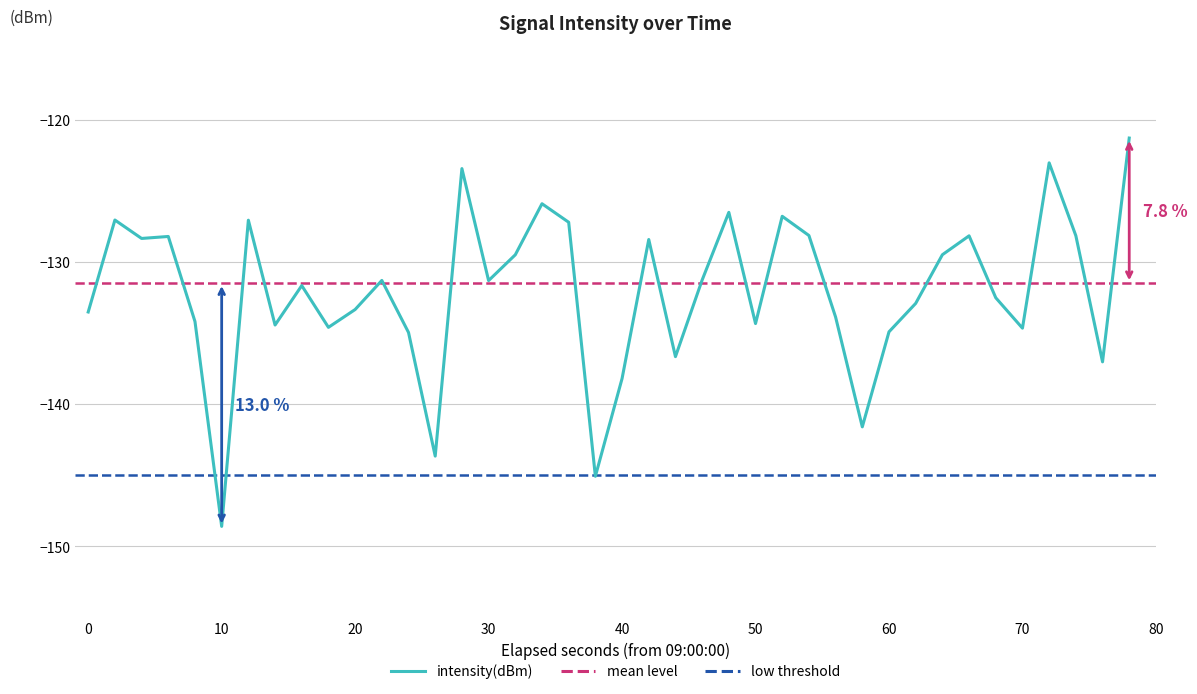

How many data points does each series have?

40